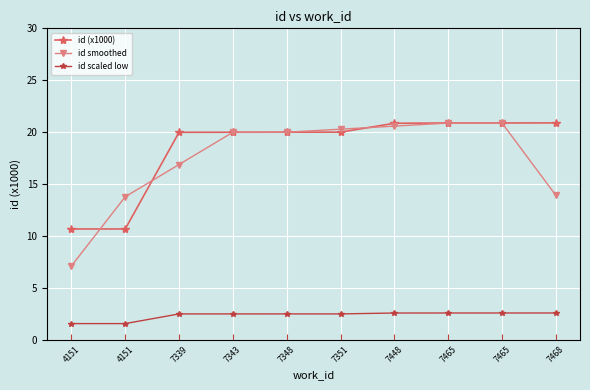

How many lines are shown in the chart?

3